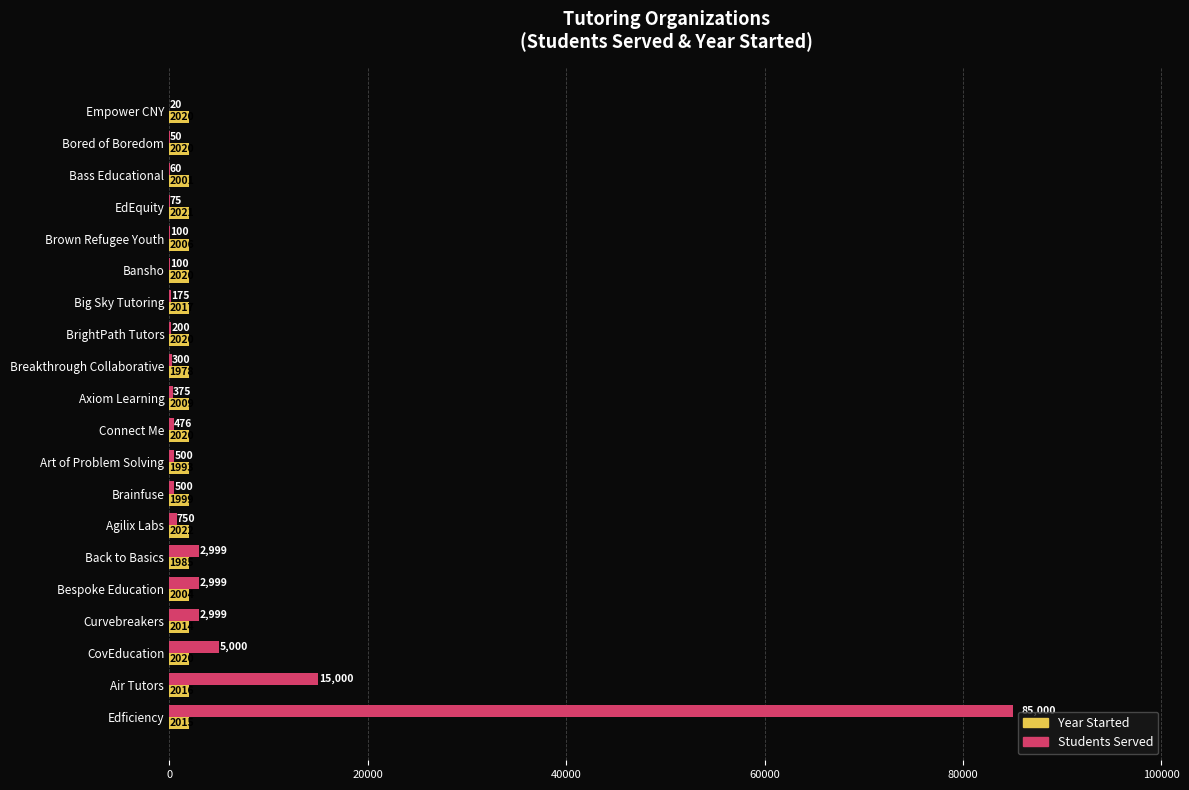

Is it true that Year Started equals 2014 at Curvebreakers?

True